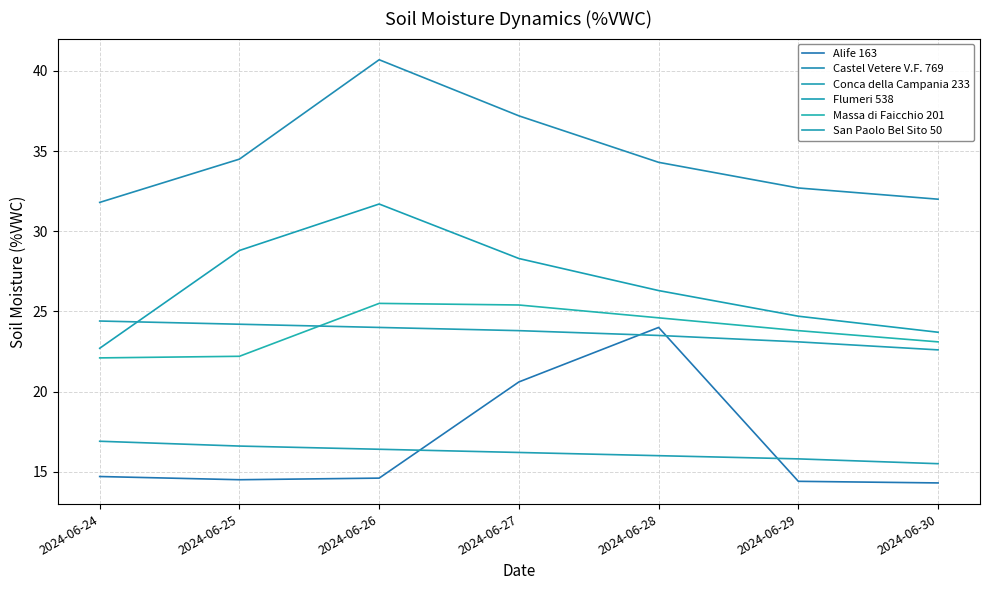

Does the chart have visible grid lines?

Yes